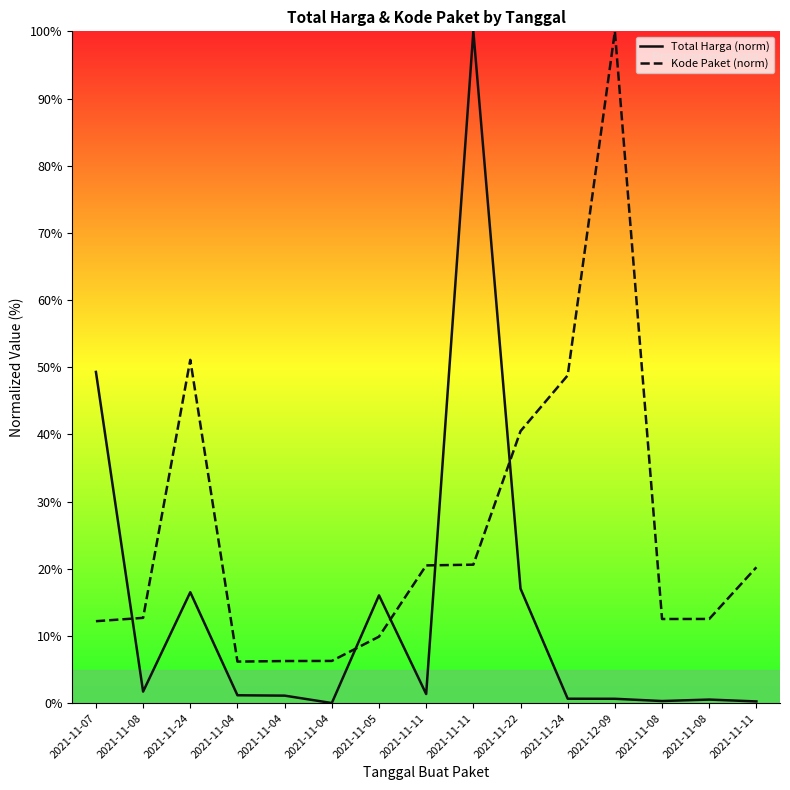

True or false: Kode Paket and Total Harga cross at least once.

True